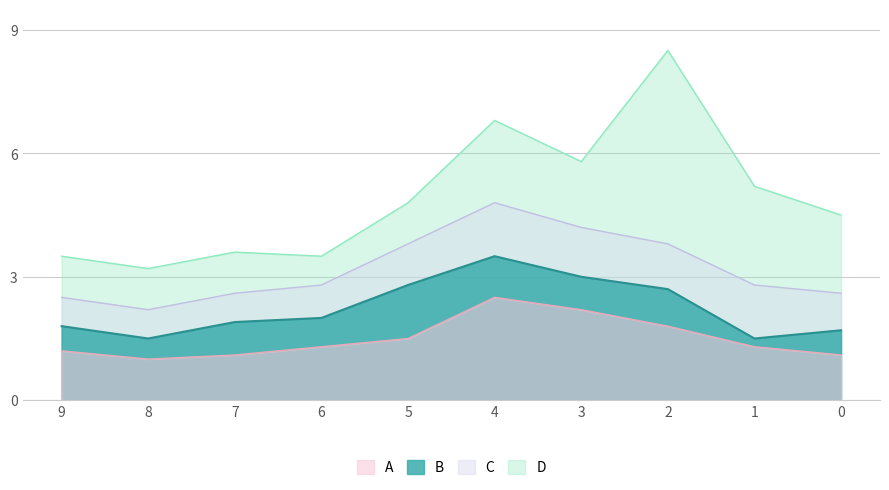

Which has a higher value, 9 or 3?

3